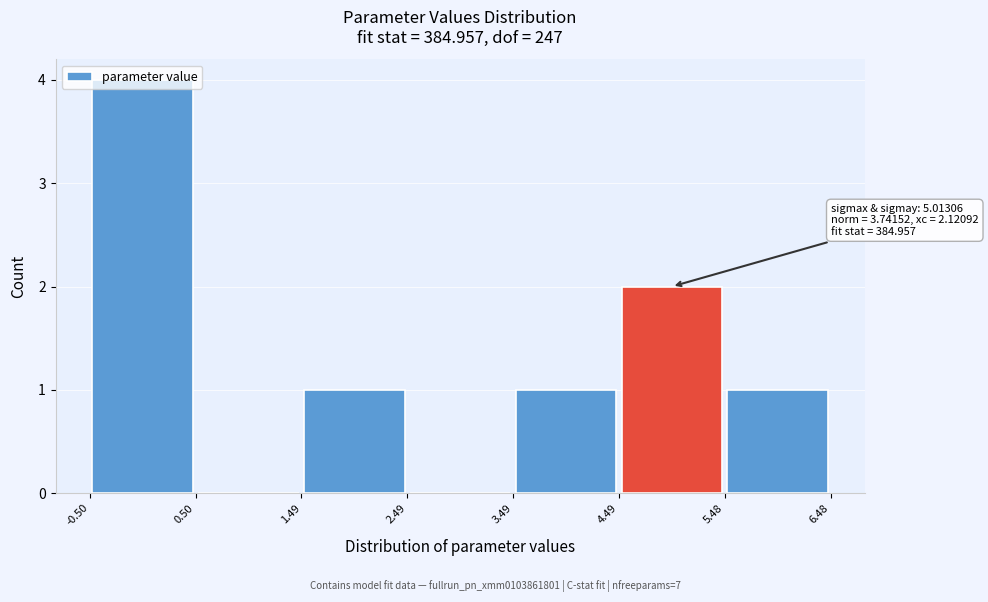

Which range on the x-axis has the tallest bar?

-0.50 to 0.50